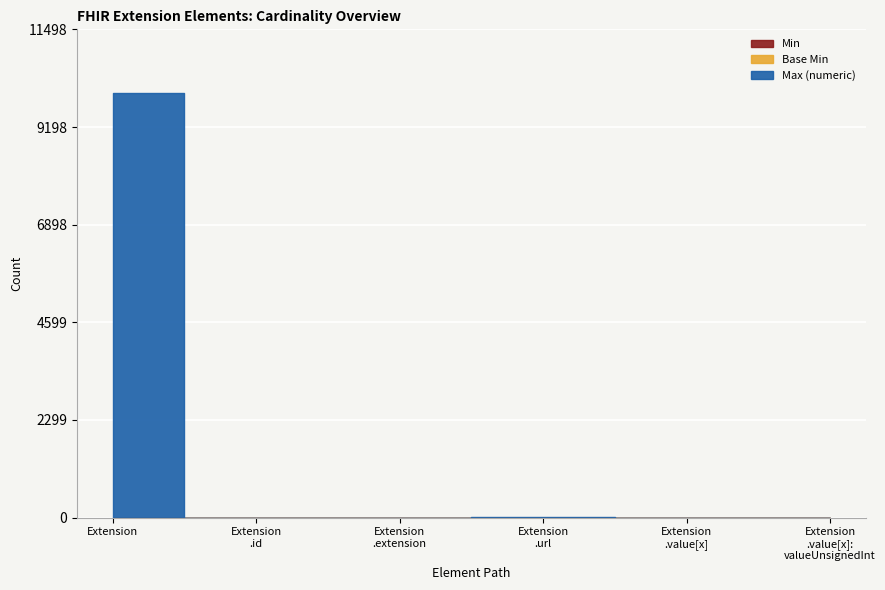

True or false: Min has a value of 0 at Extension.

True